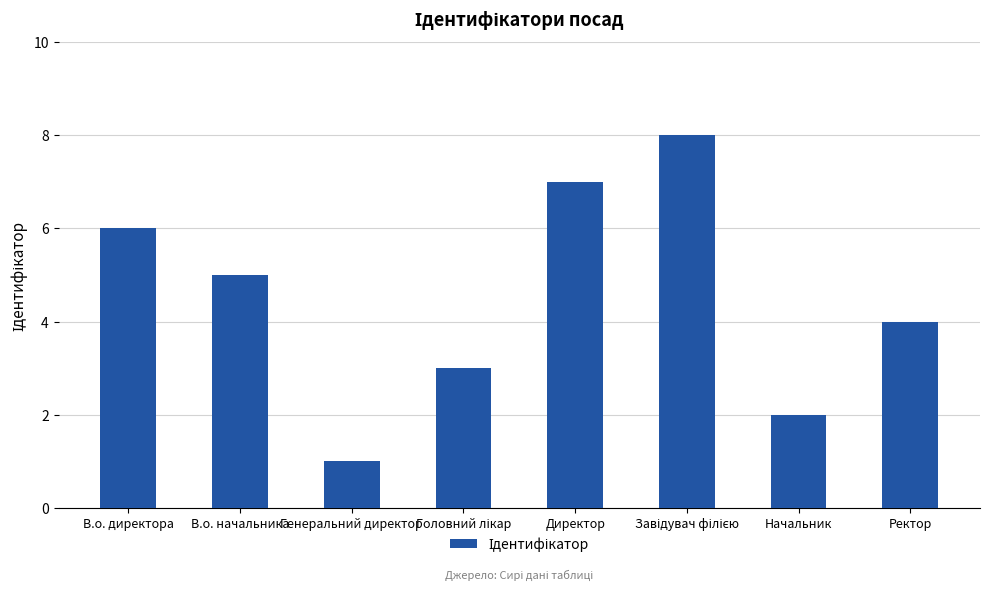

Between Генеральний директор and В.о. начальника, which is larger?

В.о. начальника